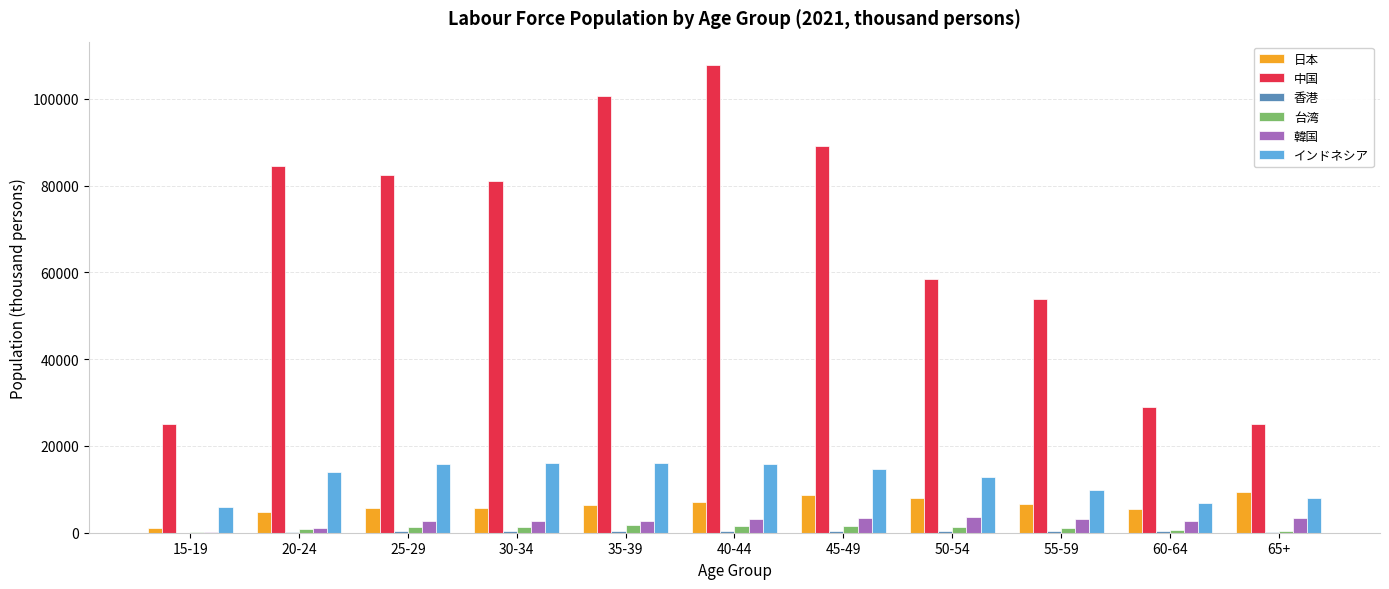

Between 20-24 and 40-44, which series saw the biggest shift?

中国